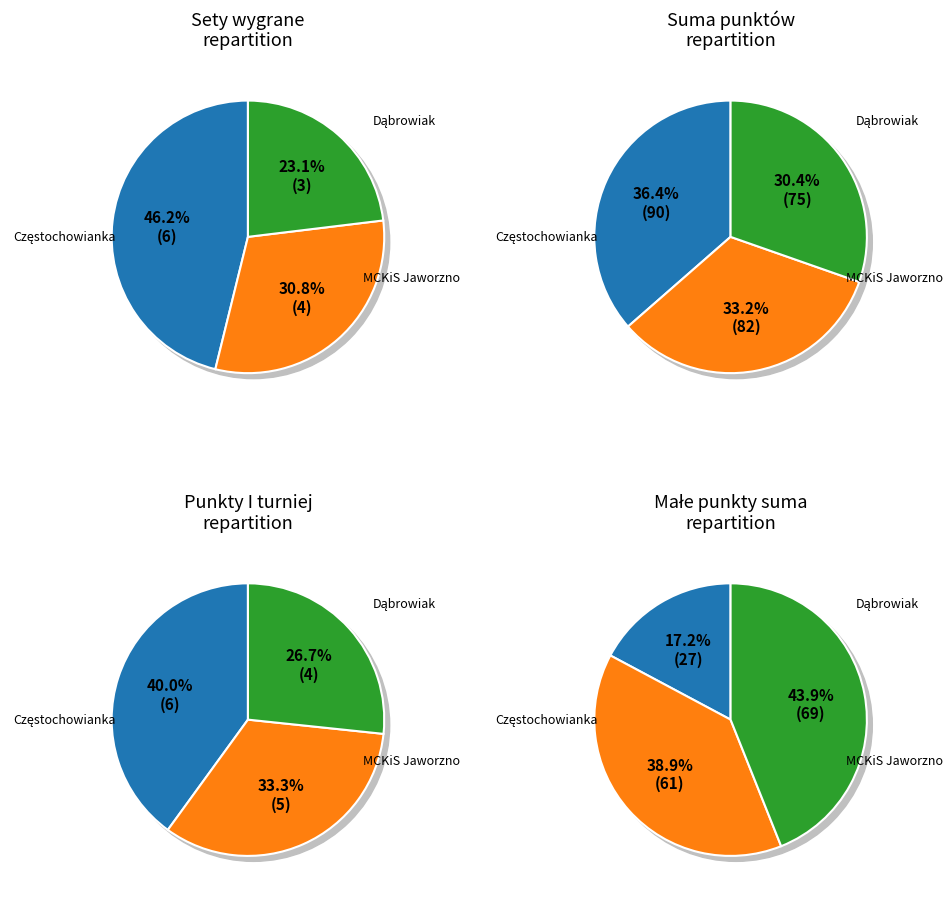

How much of the chart is everything except MCKiS Jaworzno III?

69.2%